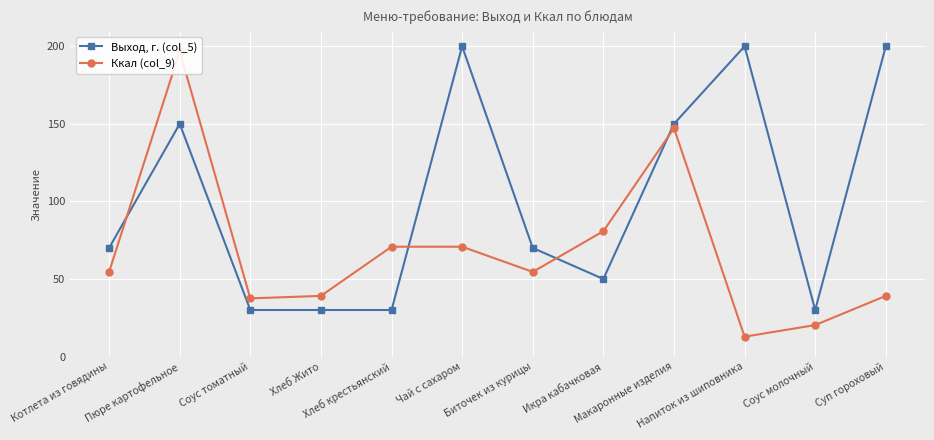

Where do Выход, г. (col_5) and Ккал (col_9) first cross each other?

Котлета из говядины and Пюре картофельное